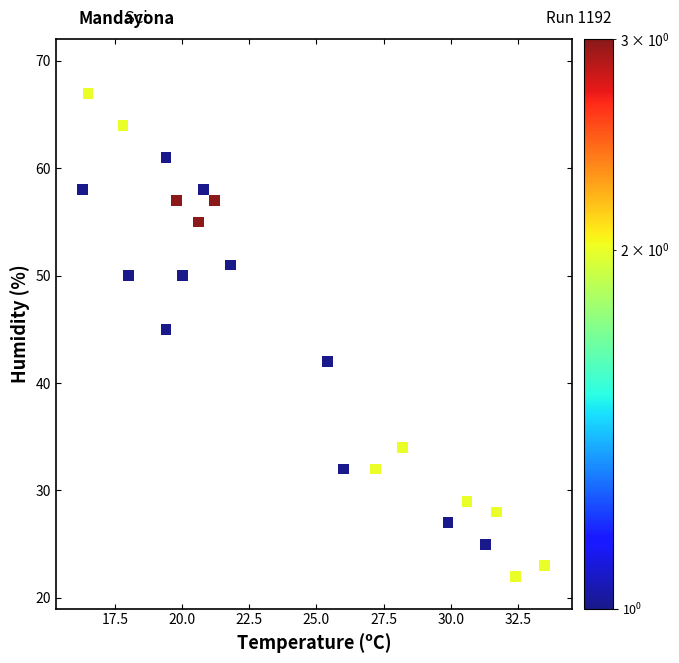

What Y value in the scatter plot is closest to 44?

45